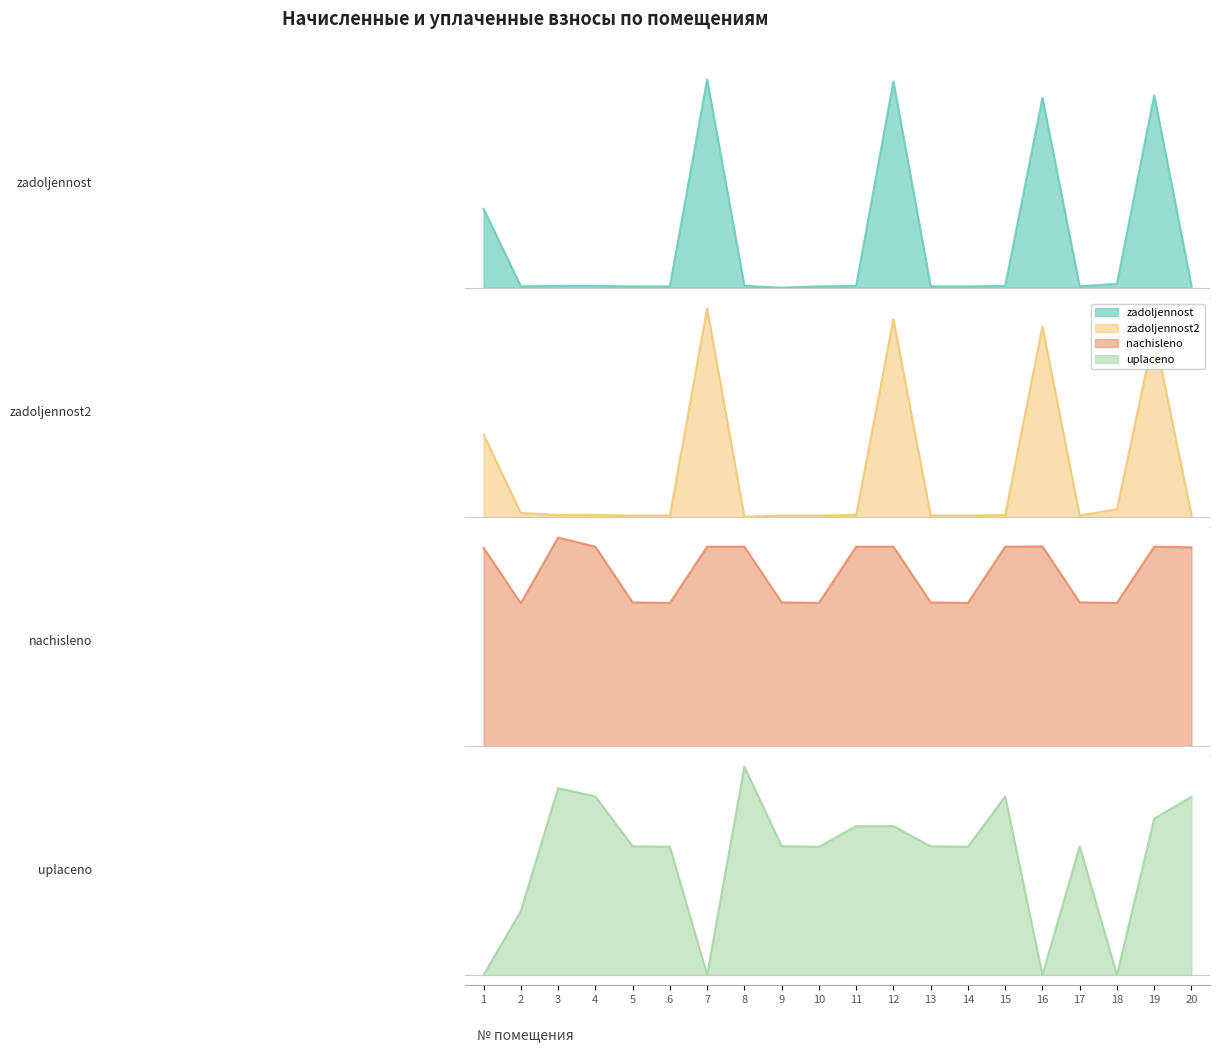

What is the difference between the highest and lowest values at 6?

1775.1